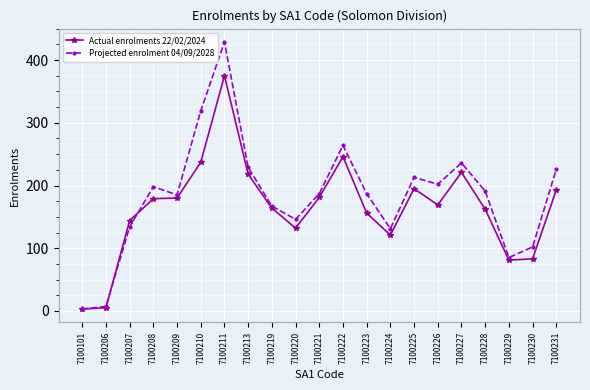

The value of Actual enrolments 22/02/2024 at 7100211 is 375. True or false?

True